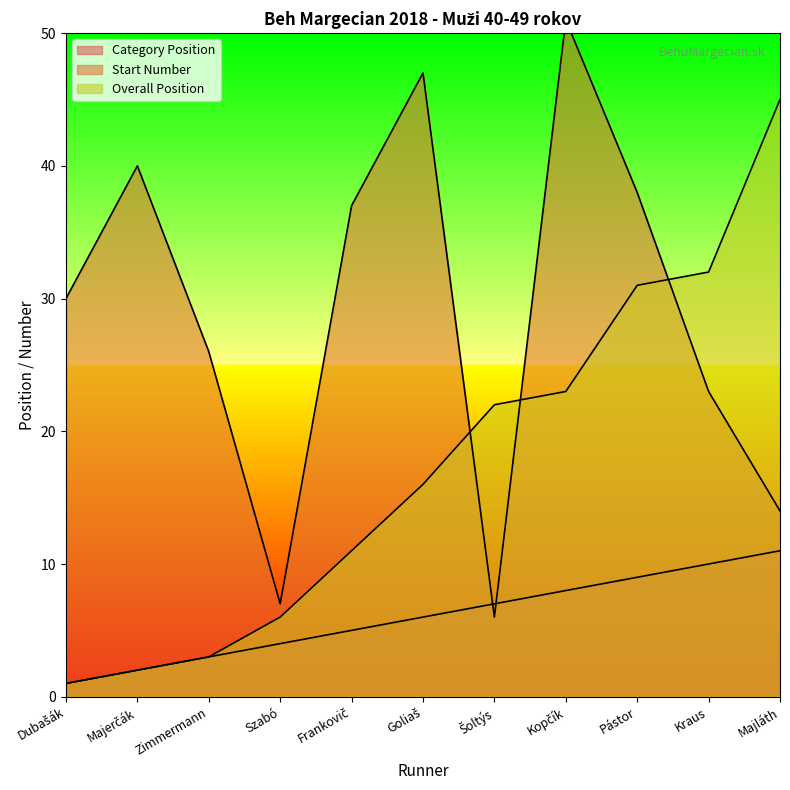

What is the difference between the second highest and second lowest values in the Category Position series?

8